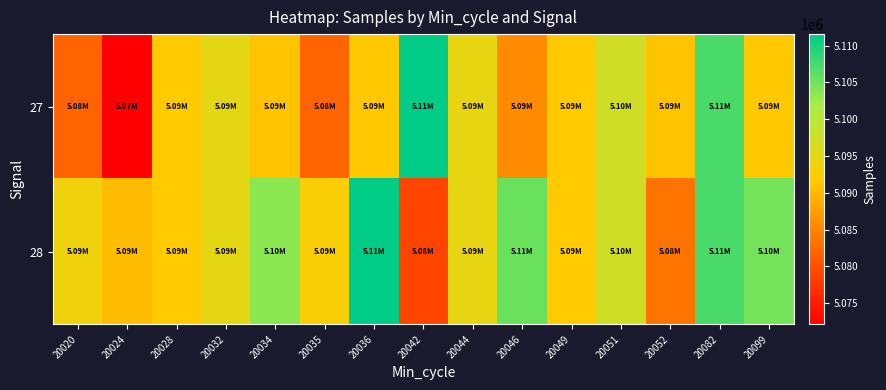

Which category has the highest value across all series?

20042